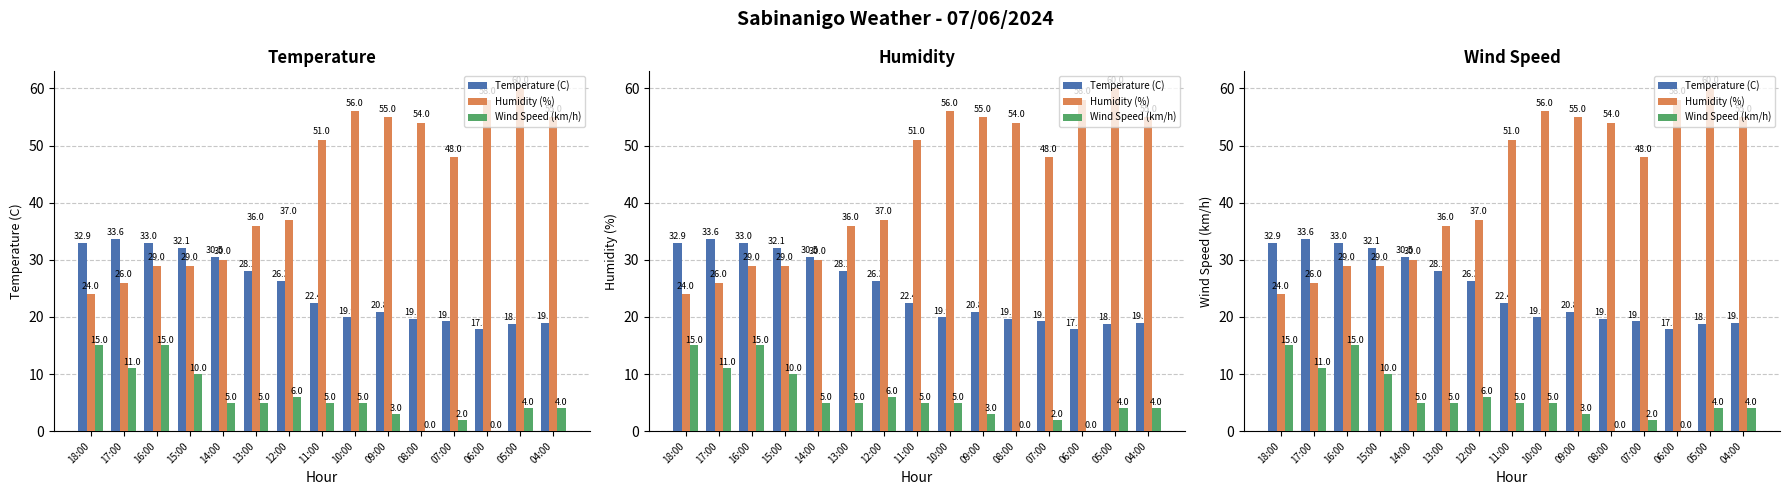

What is the label of the 3rd bar from the right?

06:00